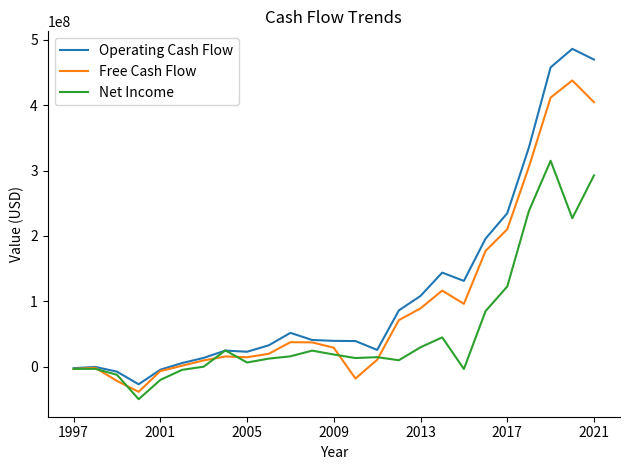

What is the difference between the second highest and minimum values in the Operating Cash Flow series?

496577265